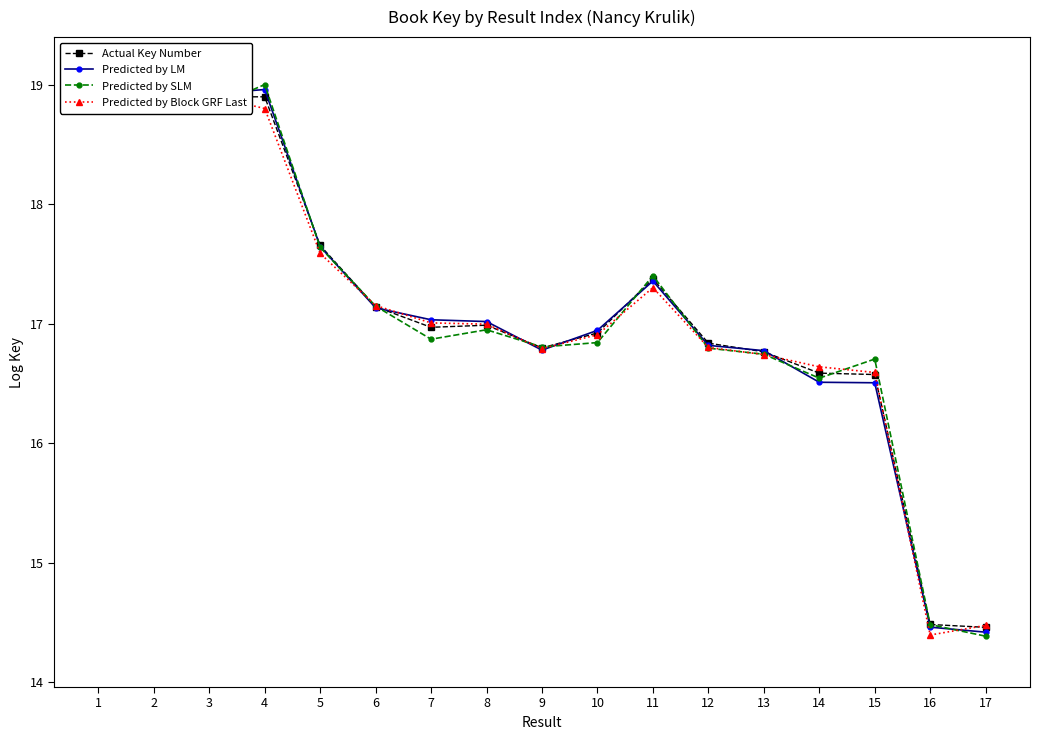

After their last crossing, which series has the higher values: Actual Key Number or Predicted by Block GRF Last?

Predicted by Block GRF Last